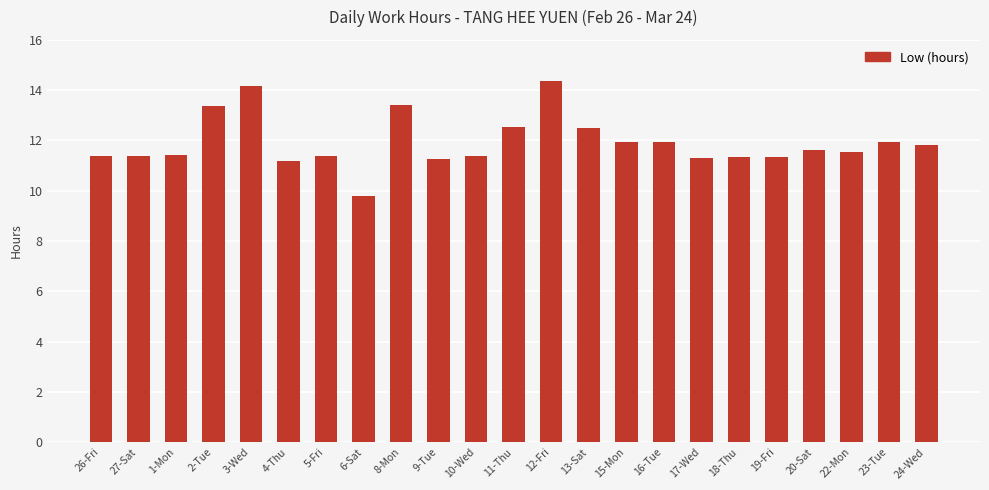

What is the change in value from 8-Mon to 15-Mon?

-1.5